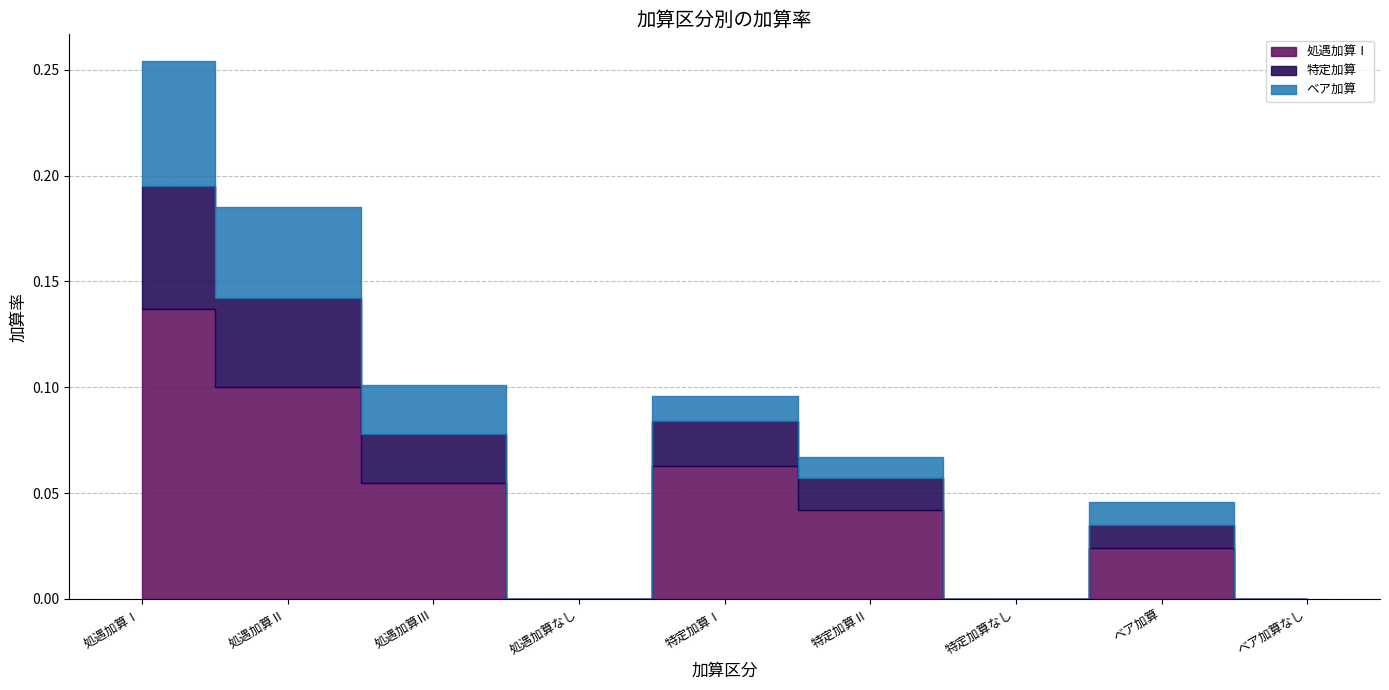

How many values in 特定加算 are above zero?

6